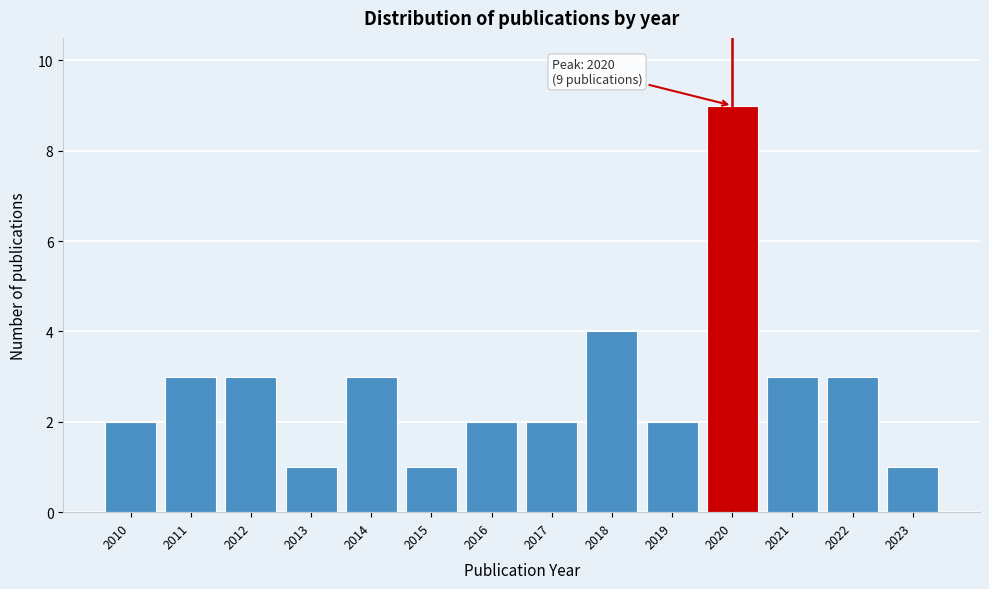

Reading left to right, what are all the values shown in this chart?

2010=2	2011=3	2012=3	2013=1	2014=3	2015=1	2016=2	2017=2	2018=4	2019=2	2020=9	2021=3	2022=3	2023=1